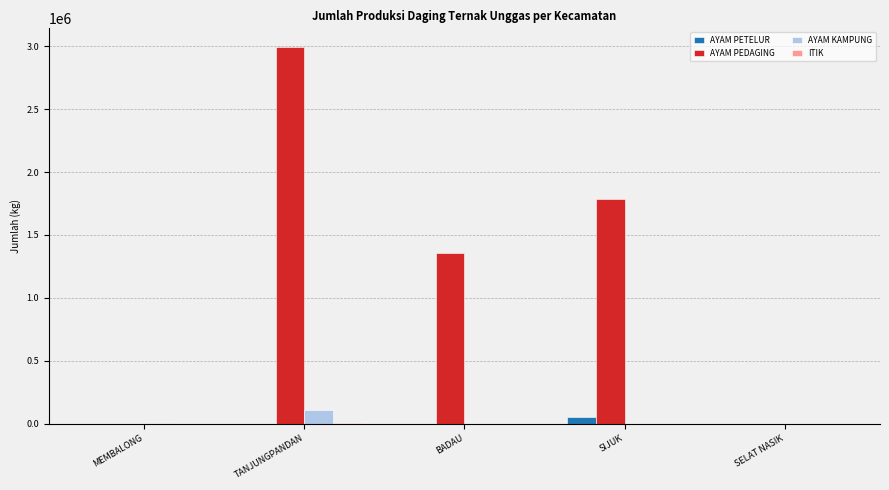

Is it true that AYAM PEDAGING equals 1355026 at BADAU?

True